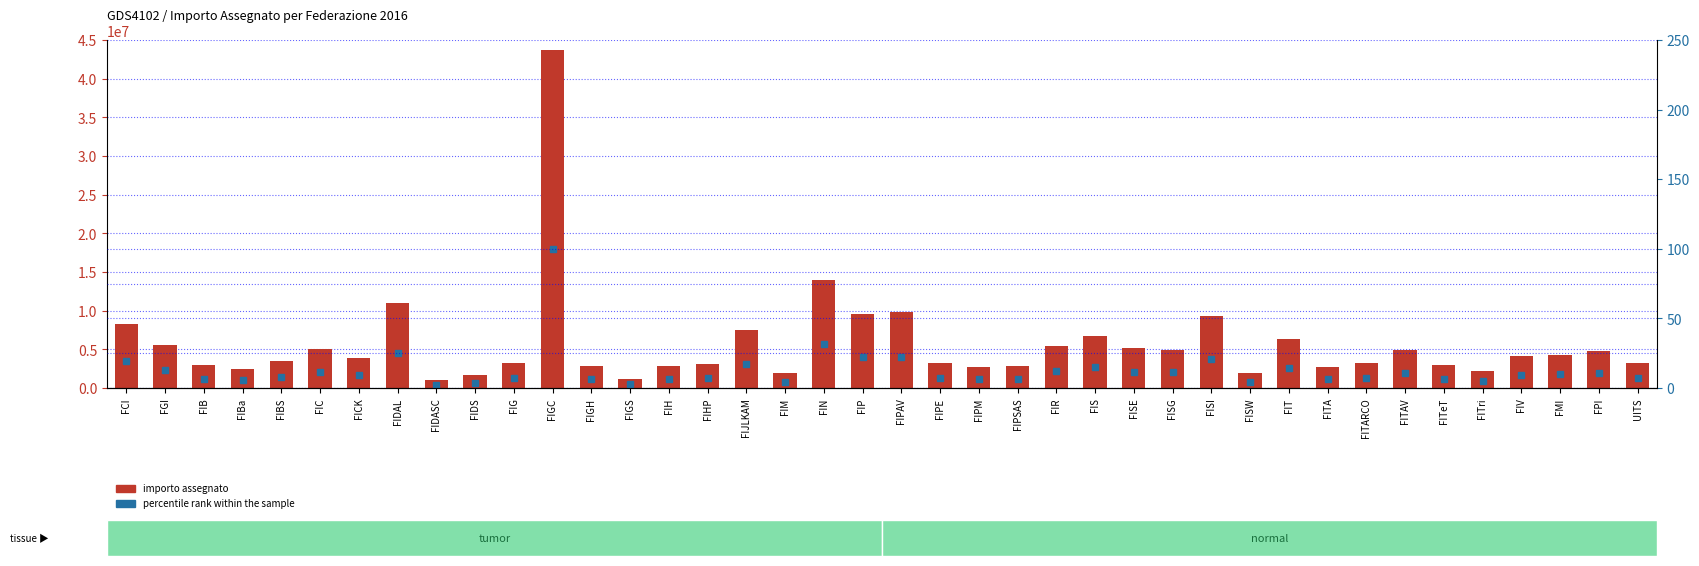

Rank the series by their average value, from highest to lowest.

importo assegnato, percentile rank within the sample